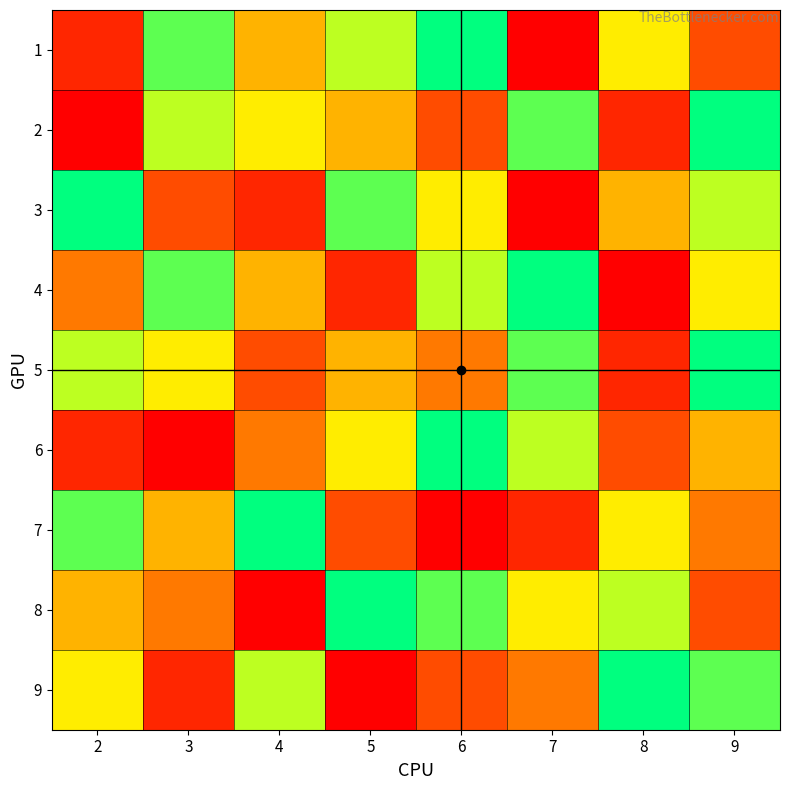

Reading left to right, transcribe all the data shown in this chart.

1: 2=2	3=8	4=5	5=7	6=9	7=1	8=6	9=3
2: 2=1	3=7	4=6	5=5	6=3	7=8	8=2	9=9
3: 2=9	3=3	4=2	5=8	6=6	7=1	8=5	9=7
4: 2=4	3=8	4=5	5=2	6=7	7=9	8=1	9=6
5: 2=7	3=6	4=3	5=5	6=4	7=8	8=2	9=9
6: 2=2	3=1	4=4	5=6	6=9	7=7	8=3	9=5
7: 2=8	3=5	4=9	5=3	6=1	7=2	8=6	9=4
8: 2=5	3=4	4=1	5=9	6=8	7=6	8=7	9=3
9: 2=6	3=2	4=7	5=1	6=3	7=4	8=9	9=8